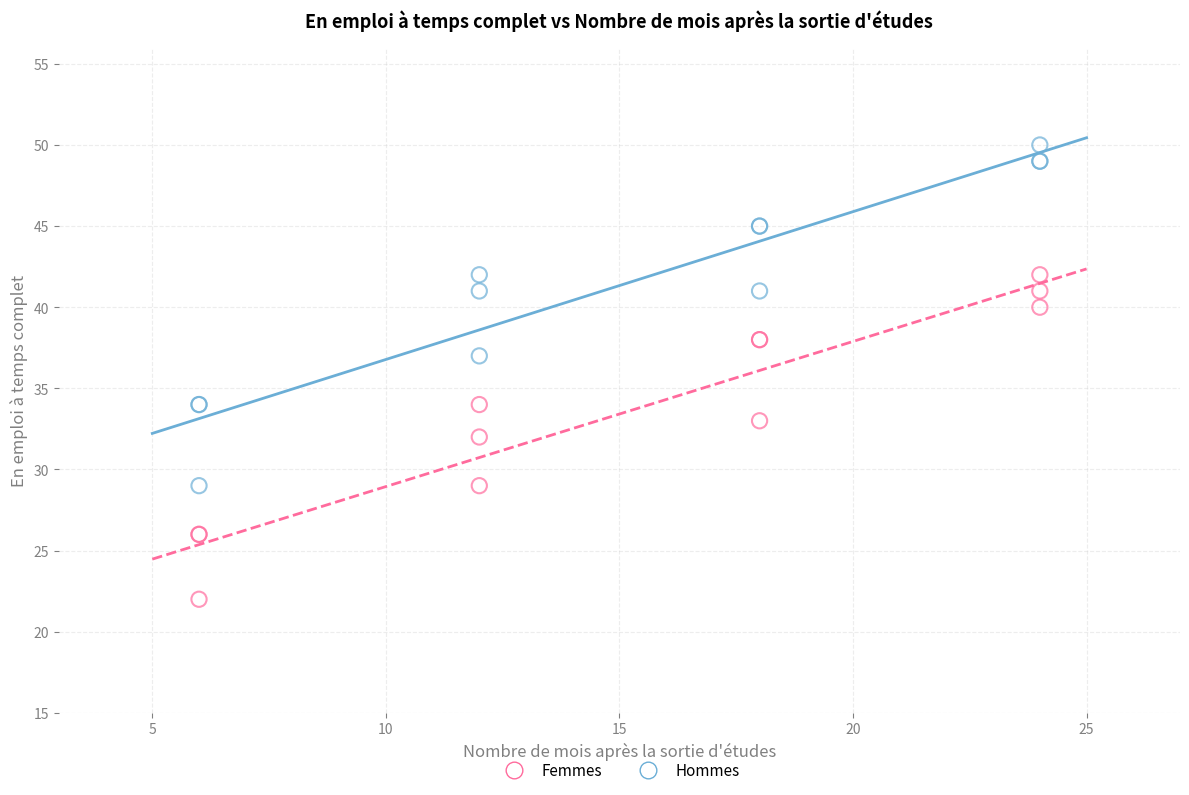

Which series reaches the minimum Y coordinate?

Femmes